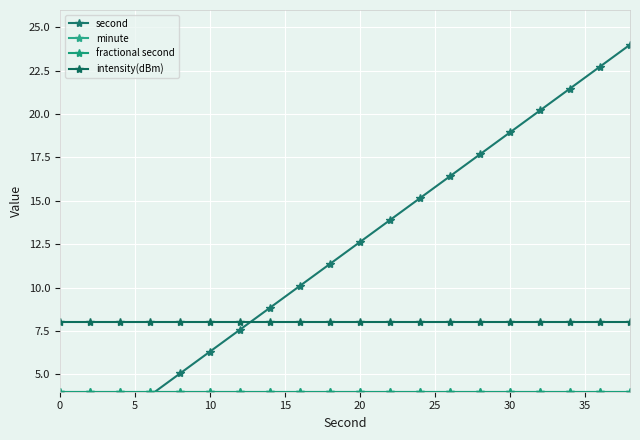

Does the chart display data point markers on the line(s)?

Yes